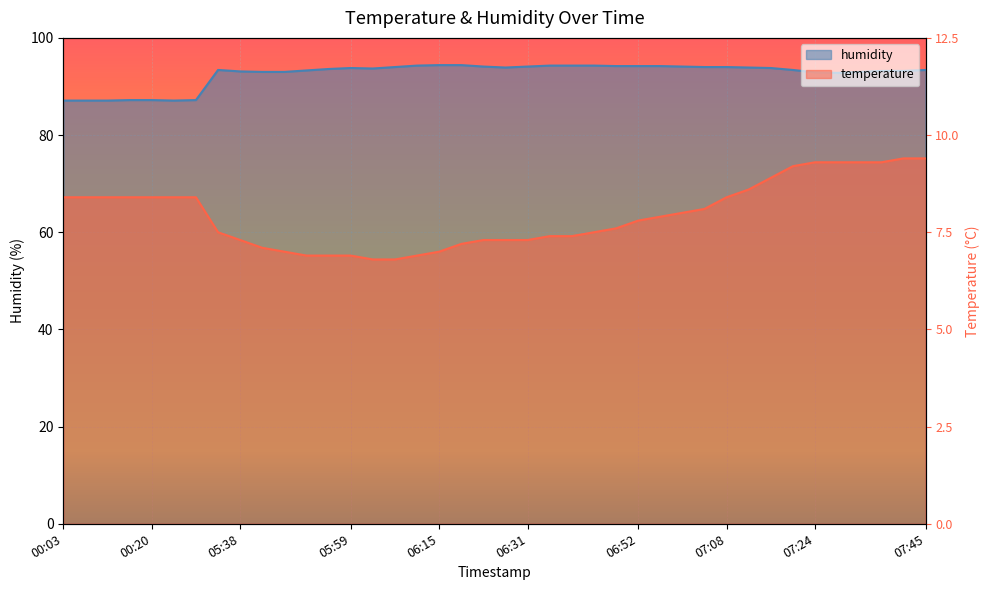

What is the maximum value for humidity?

94.4